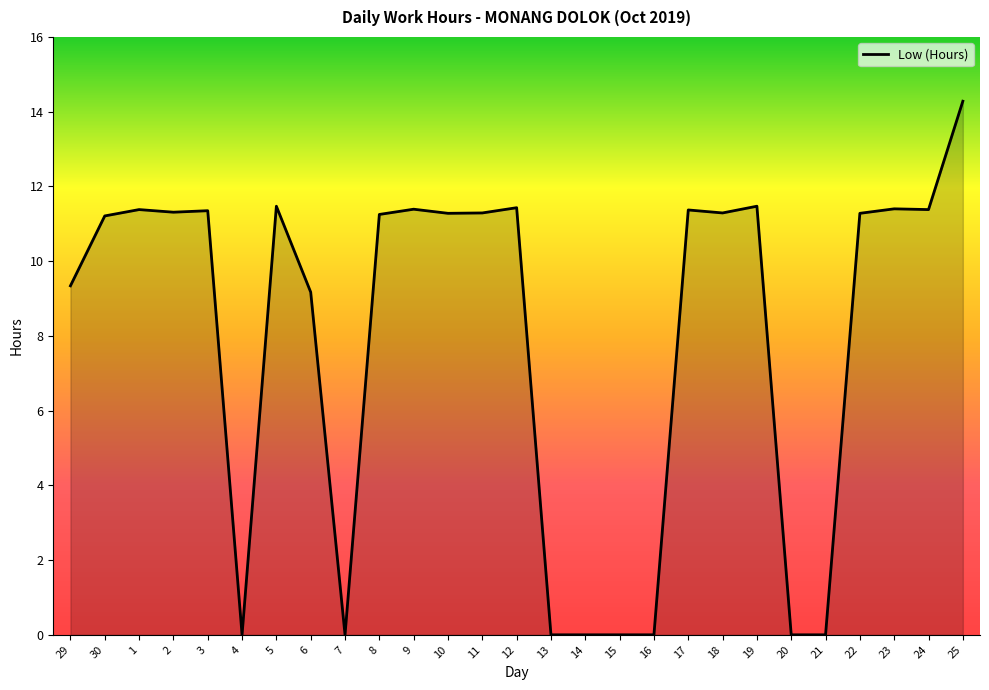

Count the number of values greater than 11.

17